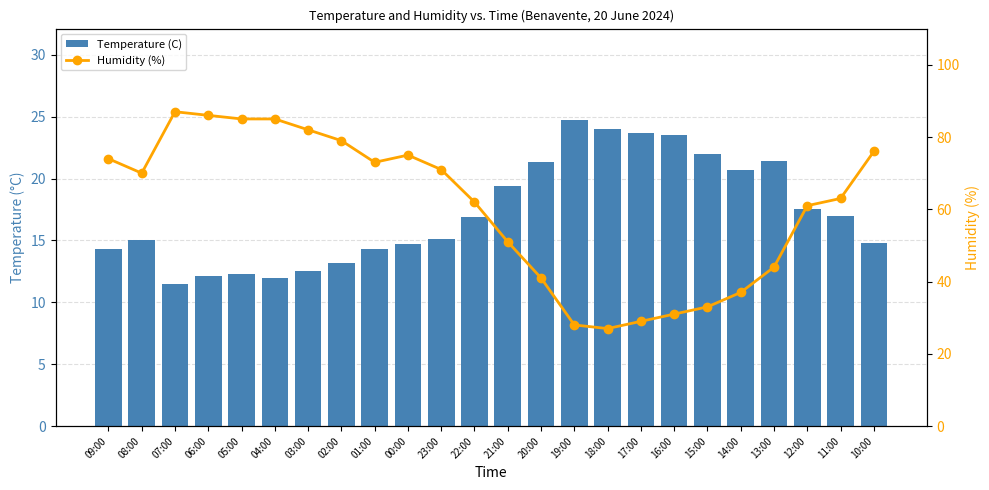

What is the label of the 13th bar from the right?

22:00